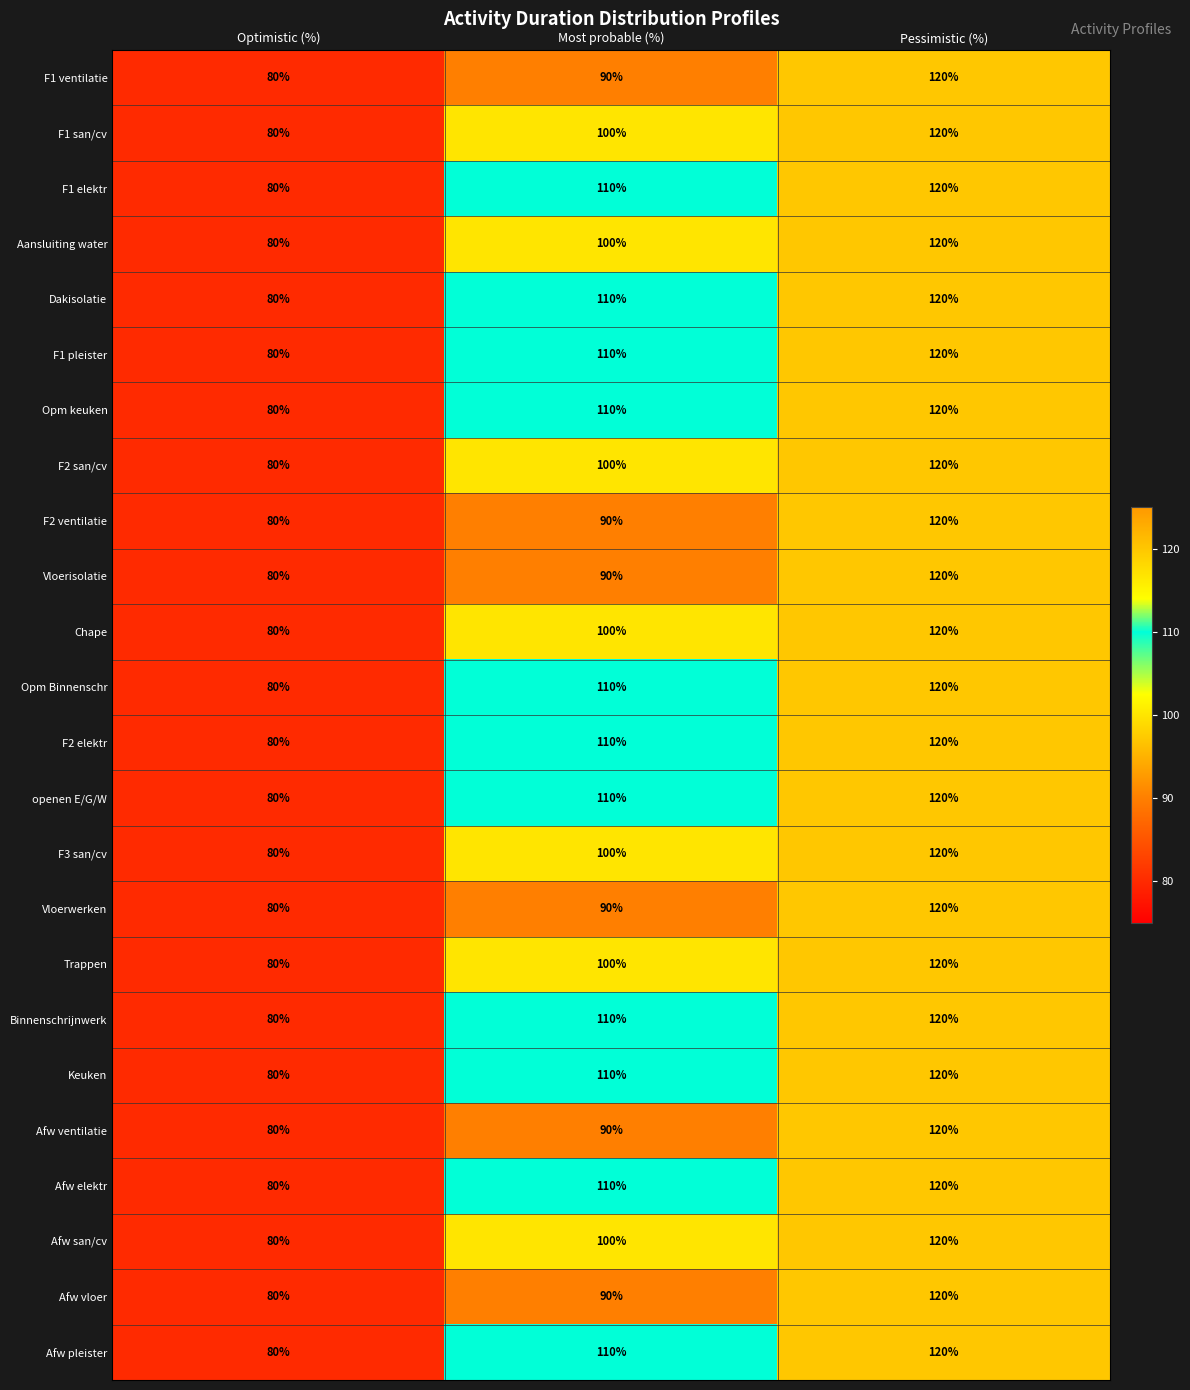

How many categories are shown in the chart?

3